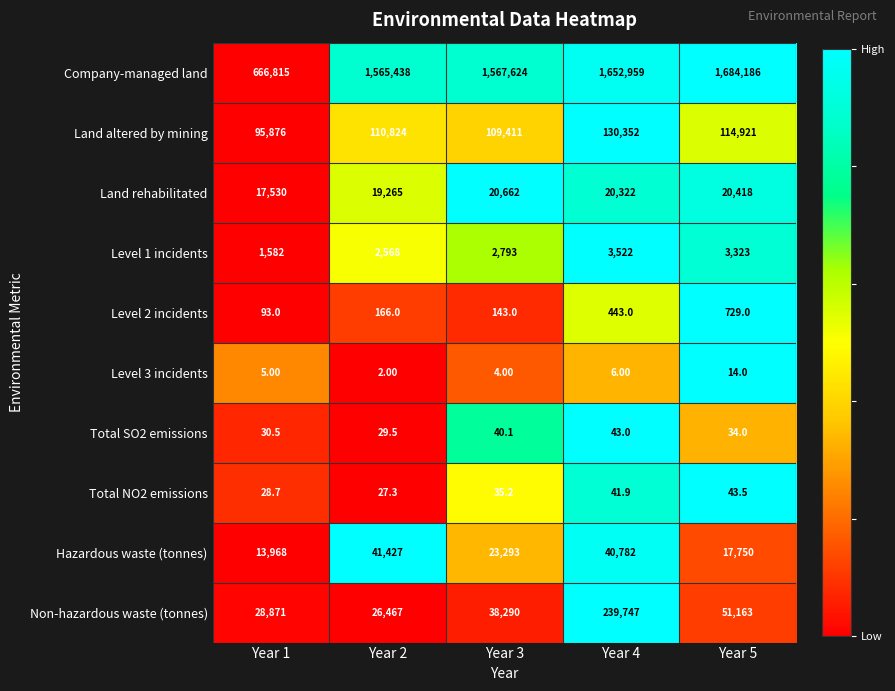

What is the greatest value displayed?

1684186.0